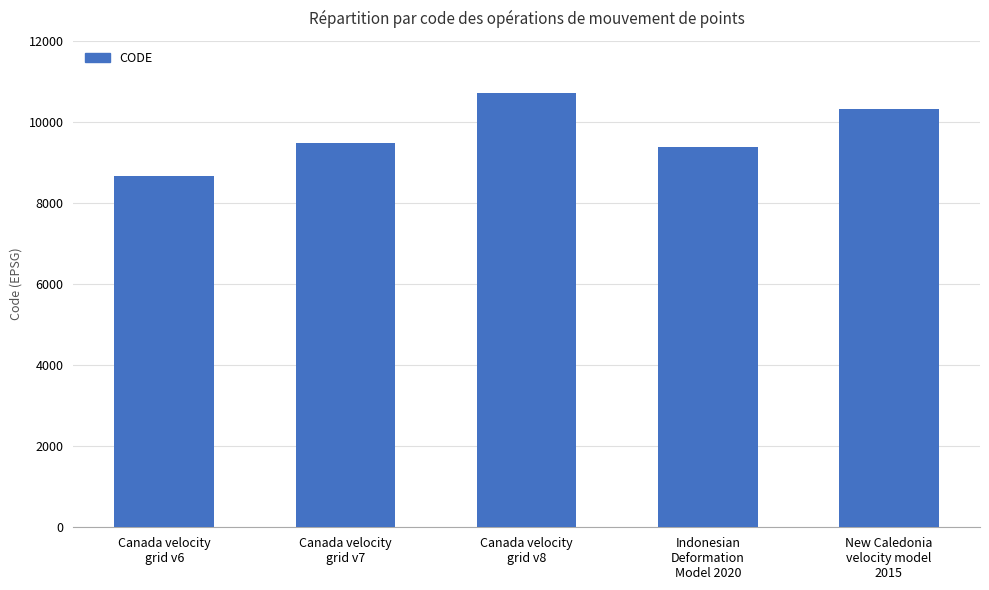

What is the change in value from Canada velocity
grid v8 to Indonesian
Deformation
Model 2020?

-1332